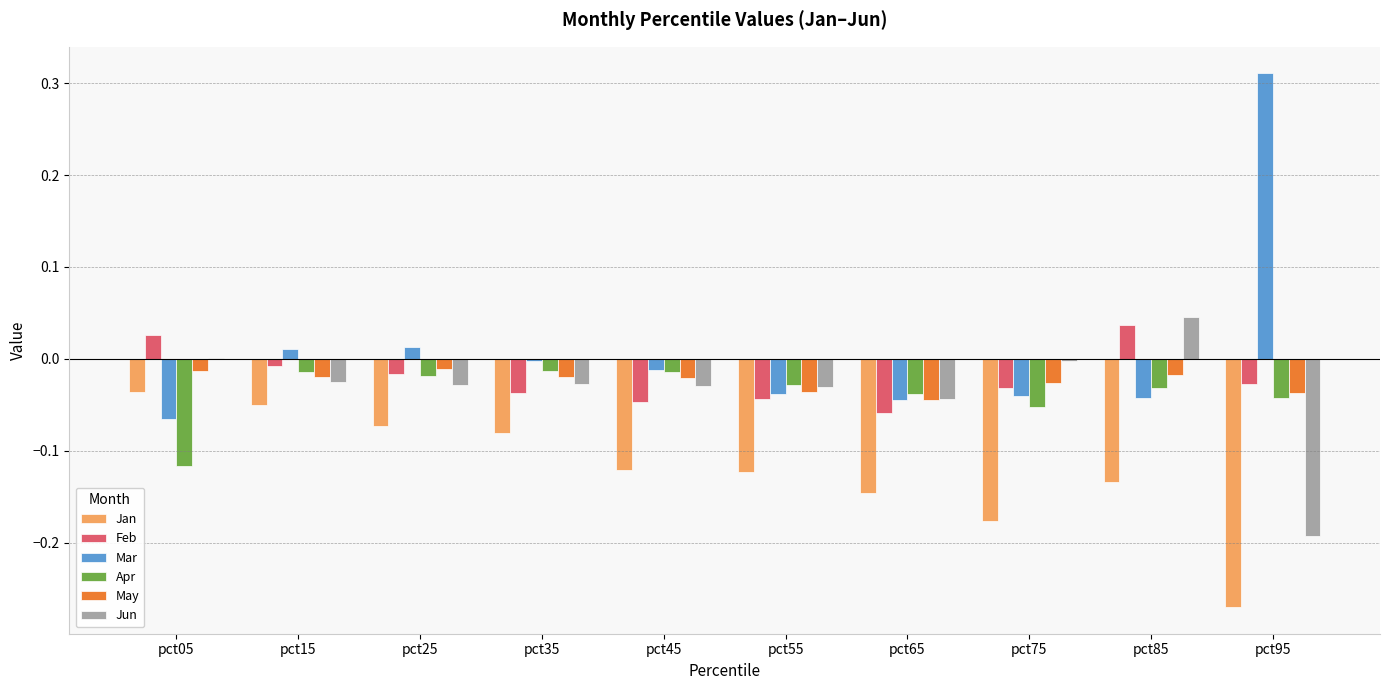

Does the chart contain stacked bars?

No